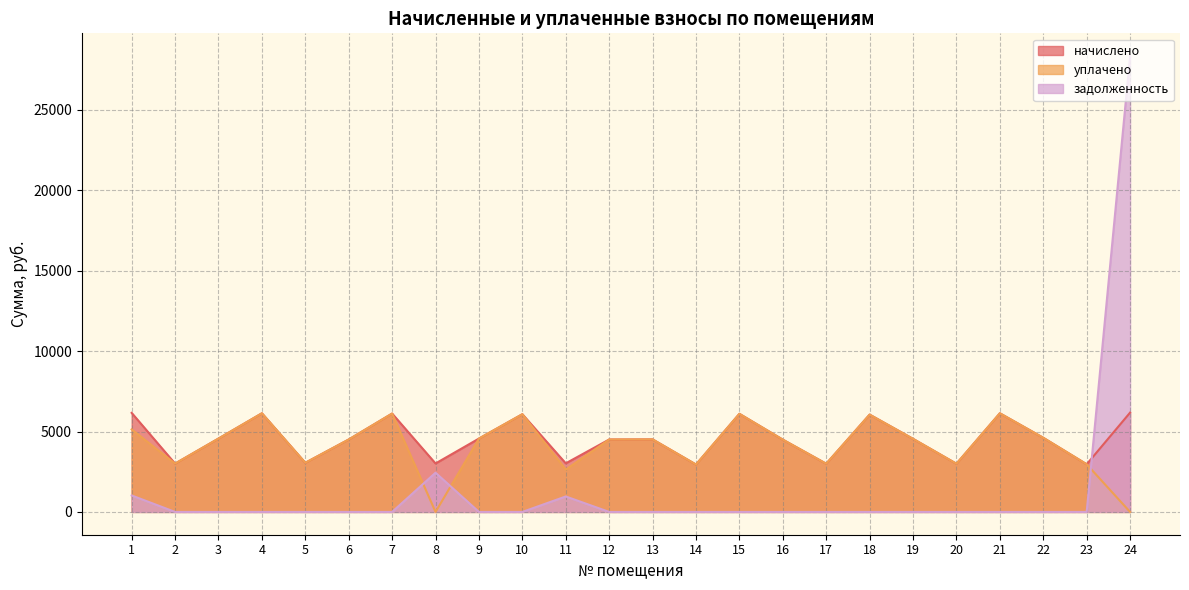

What are all the series names shown in the legend?

начислено, уплачено, задолженность